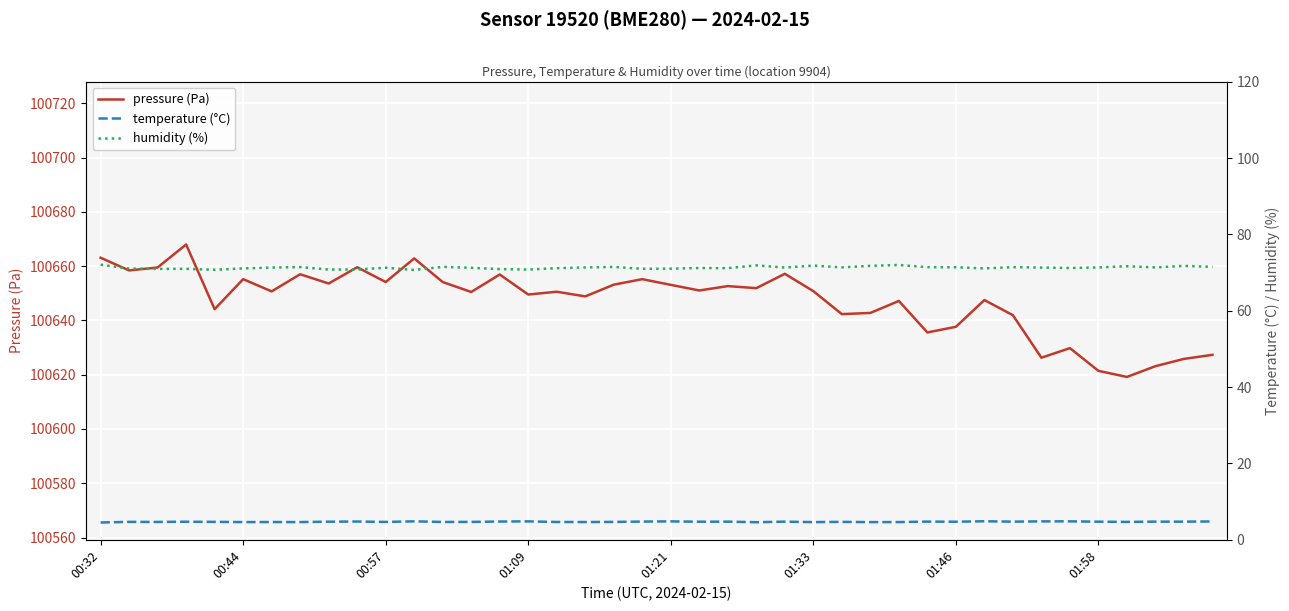

What is the average value of the humidity (%) series?

71.3